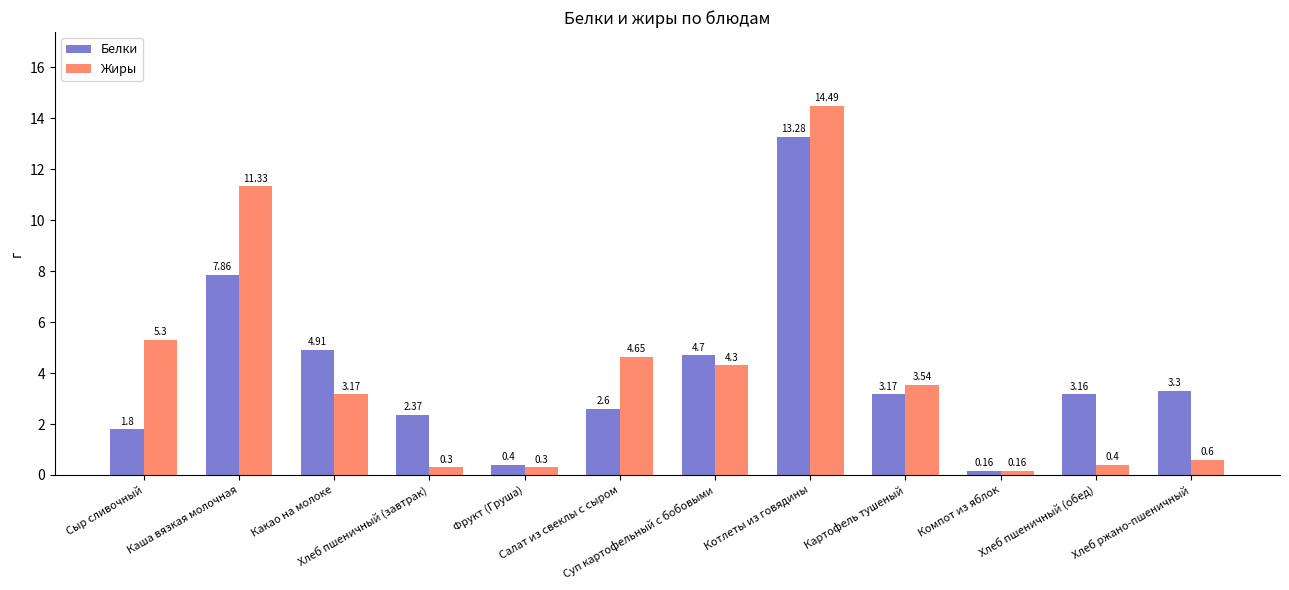

What is the sum of the Белки values at Компот из яблок and Салат из свеклы с сыром?

2.8